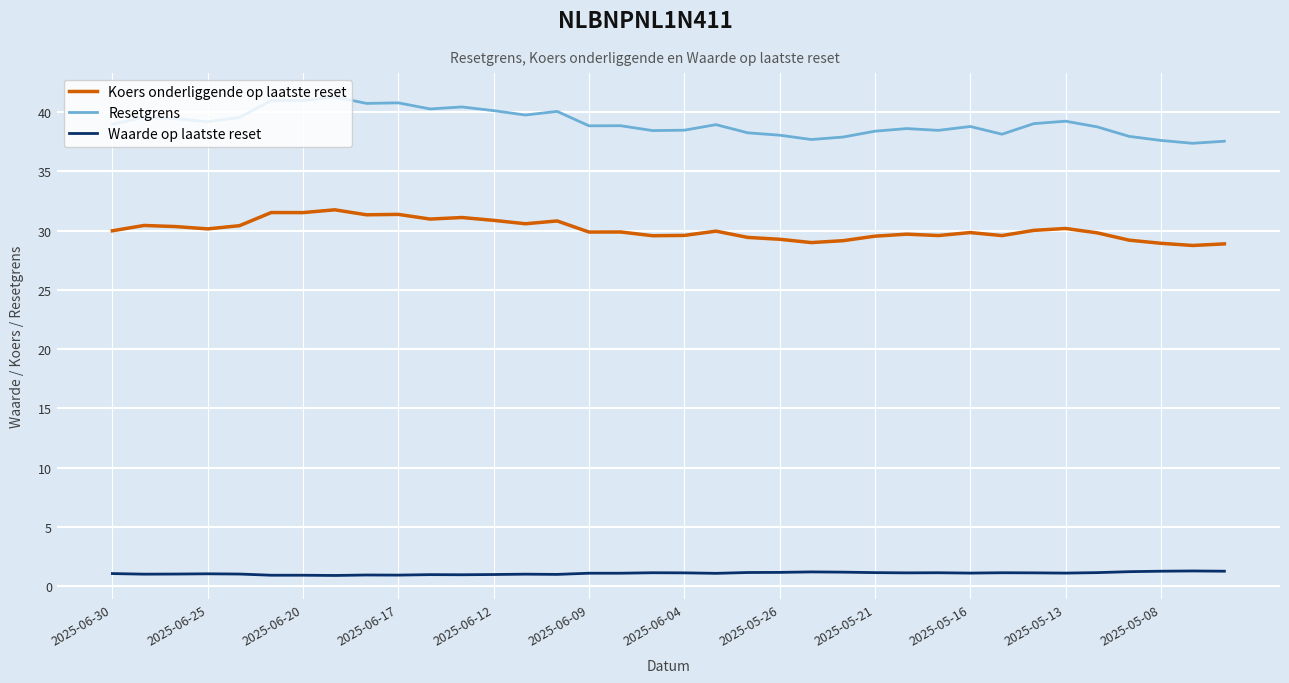

True or false: Koers onderliggende op laatste reset and Waarde op laatste reset cross at least once.

False